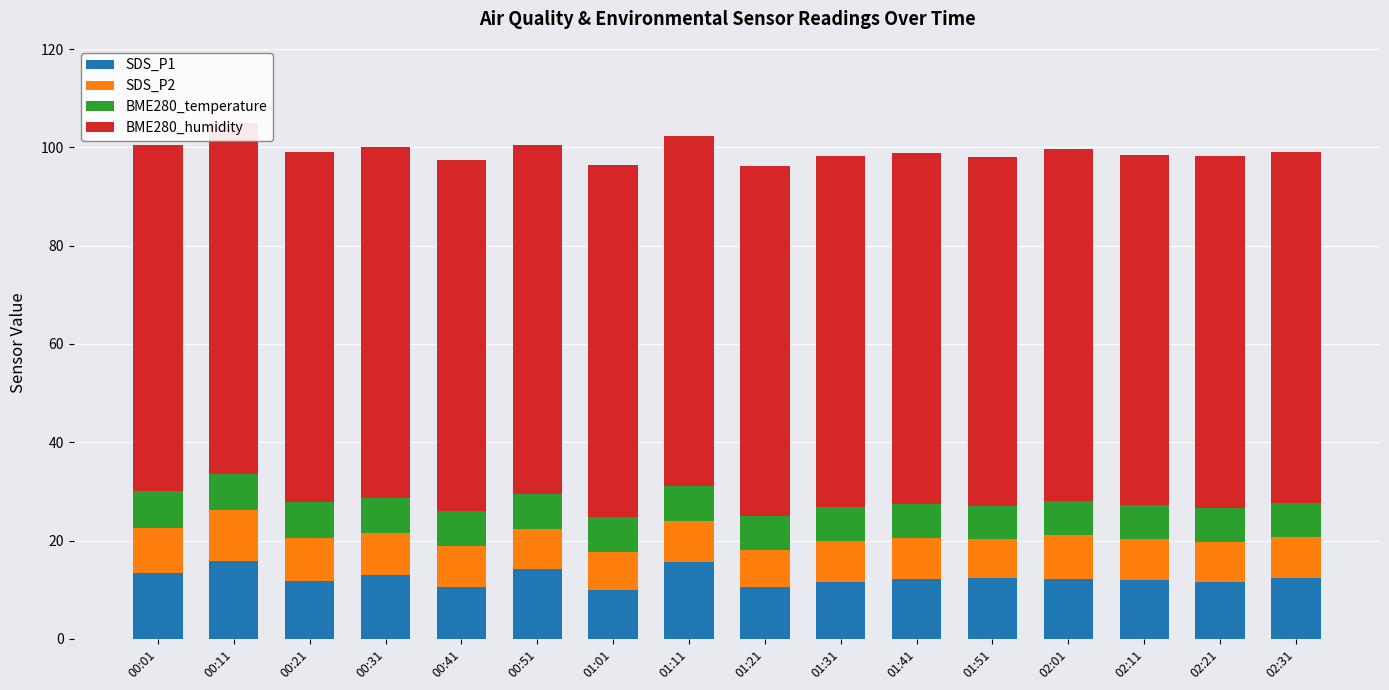

The value of SDS_P1 at 00:41 is 6.4. True or false?

False